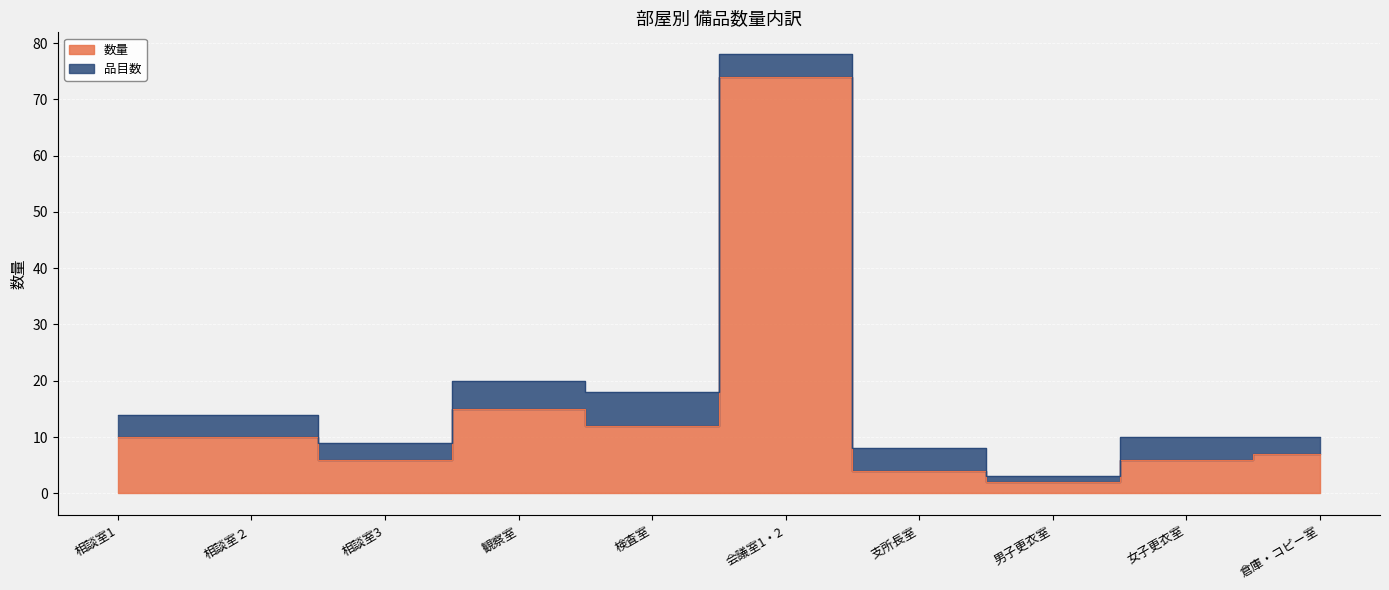

List the labels in order of value, smallest first.

男子更衣室, 支所長室, 相談室3, 女子更衣室, 倉庫・コピー室, 相談室1, 相談室２, 検査室, 観察室, 会議室1・2